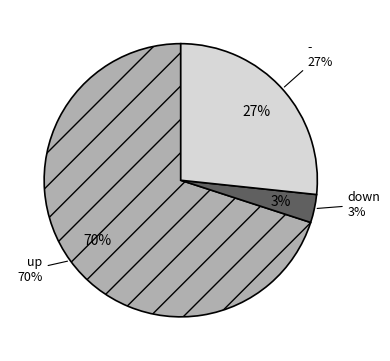

Which slice is the largest?

up